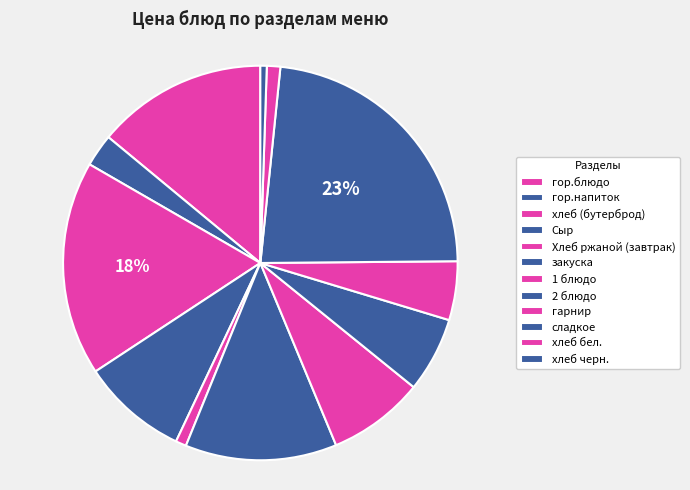

How many segments does this pie chart have?

12